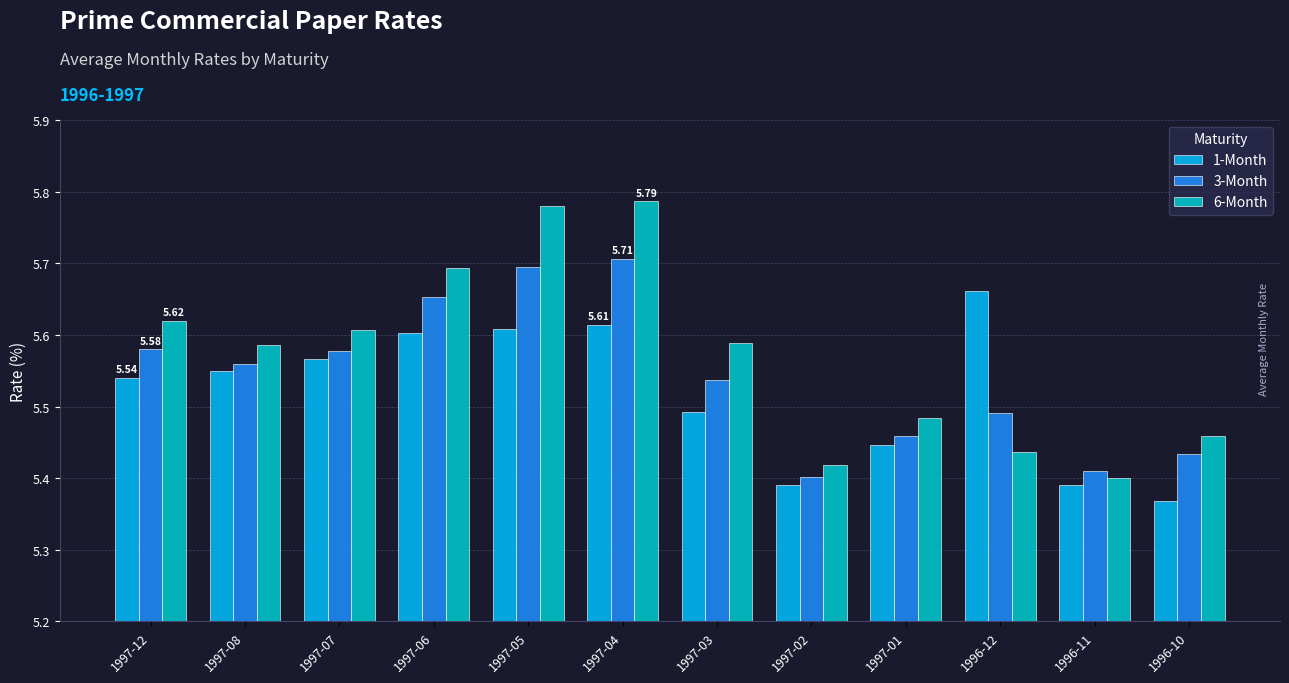

Rank the series by their average value, from lowest to highest.

1-Month, 3-Month, 6-Month